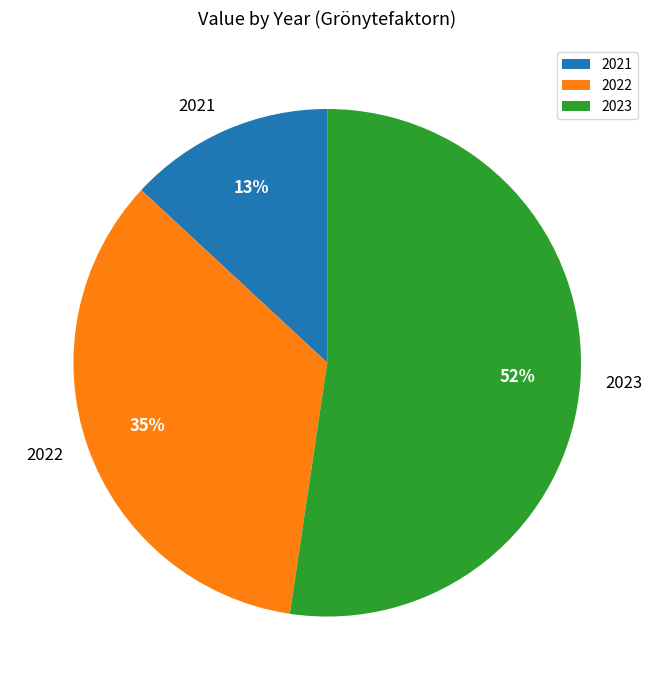

To the nearest percent, what is the average slice percentage?

33%